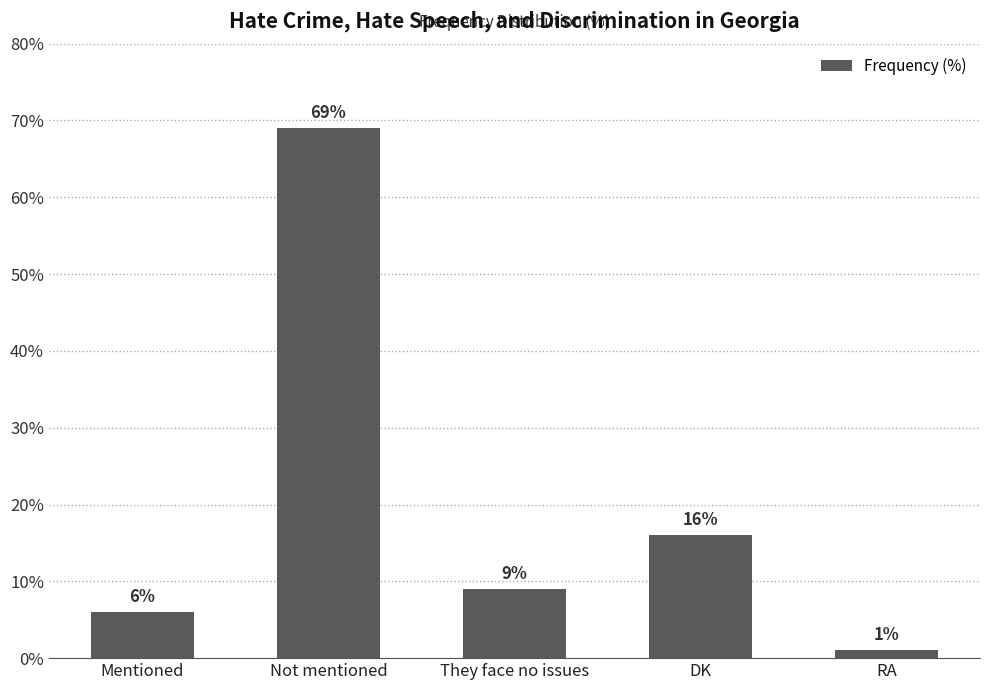

Which label corresponds to the largest value in the chart?

Not mentioned